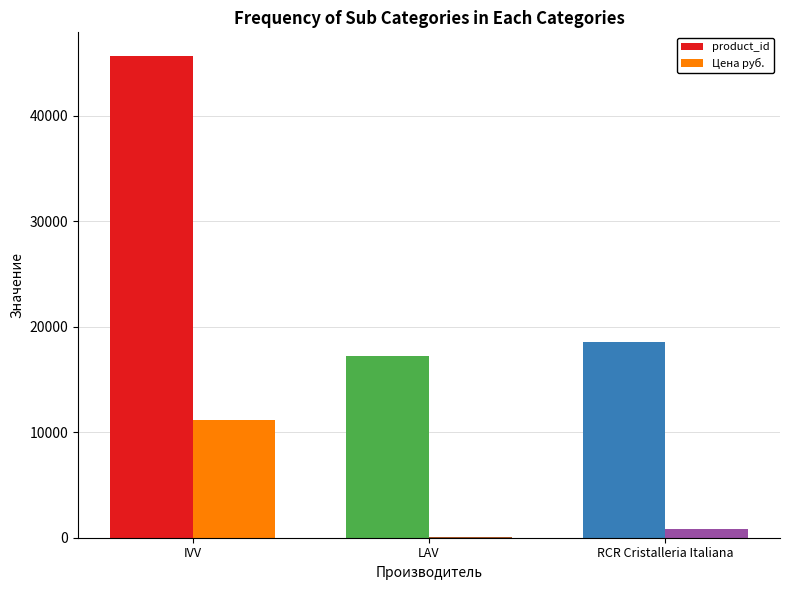

What is the greatest value displayed?

45651.0